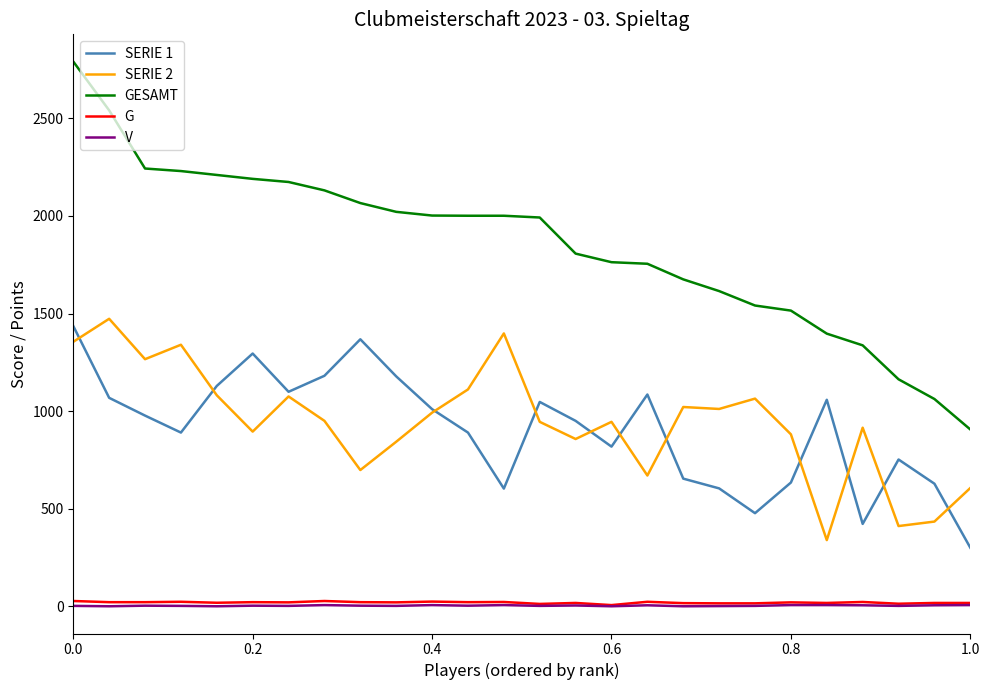

How many series are shown in this chart?

5